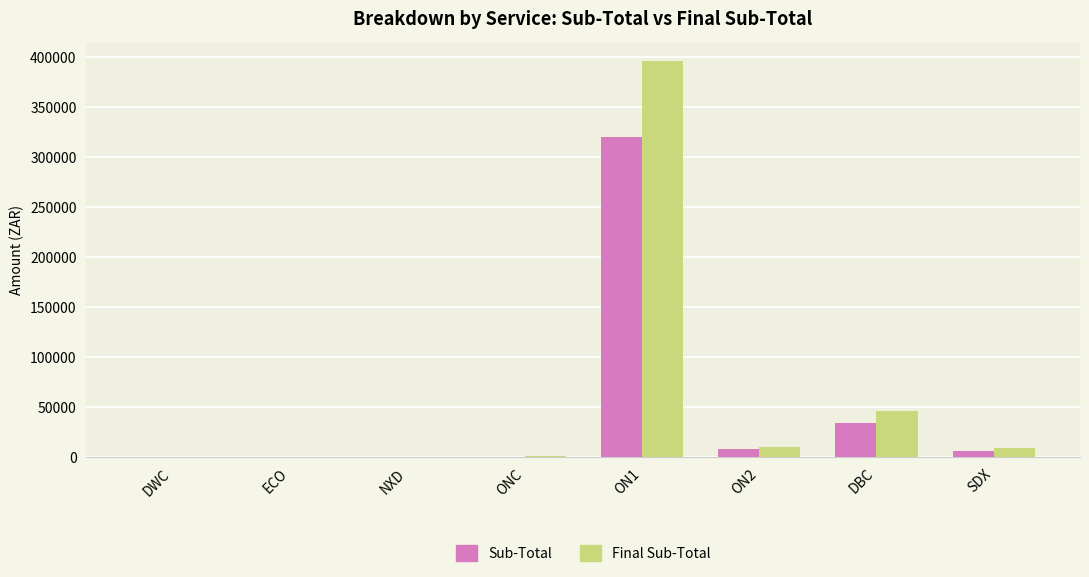

What is the total value across all series at ON1?

716780.0